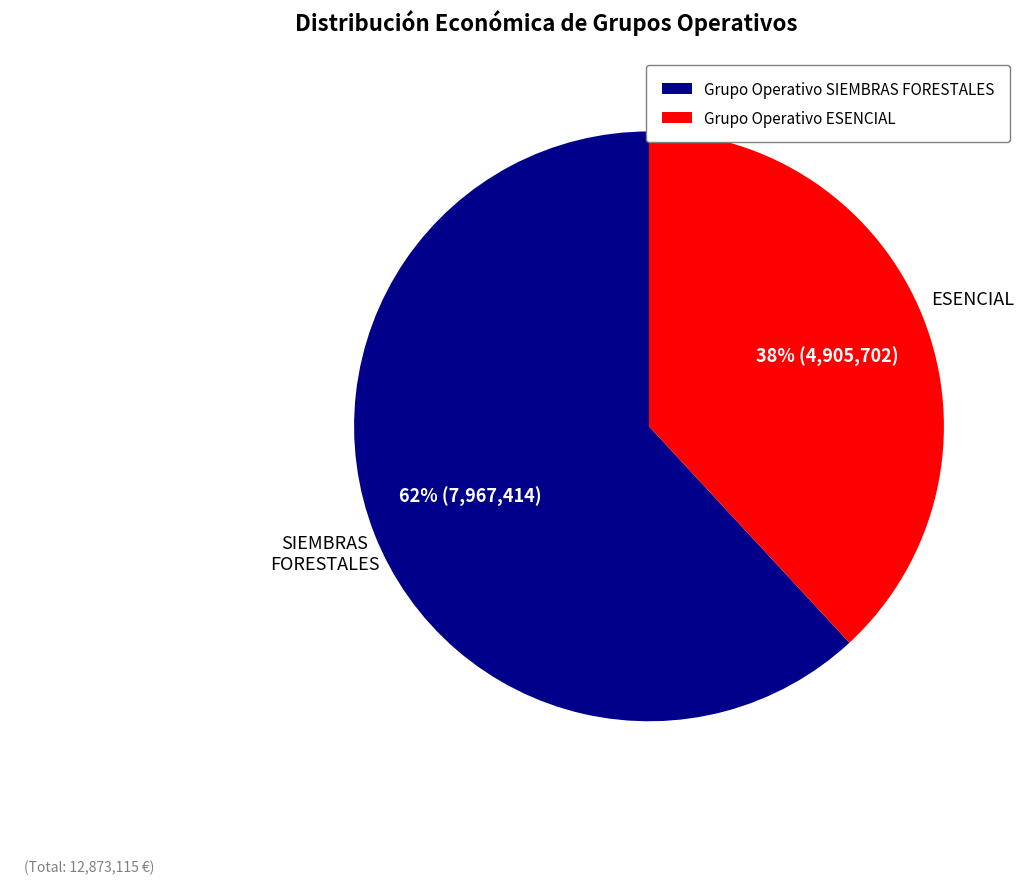

How many segments does this pie chart have?

2